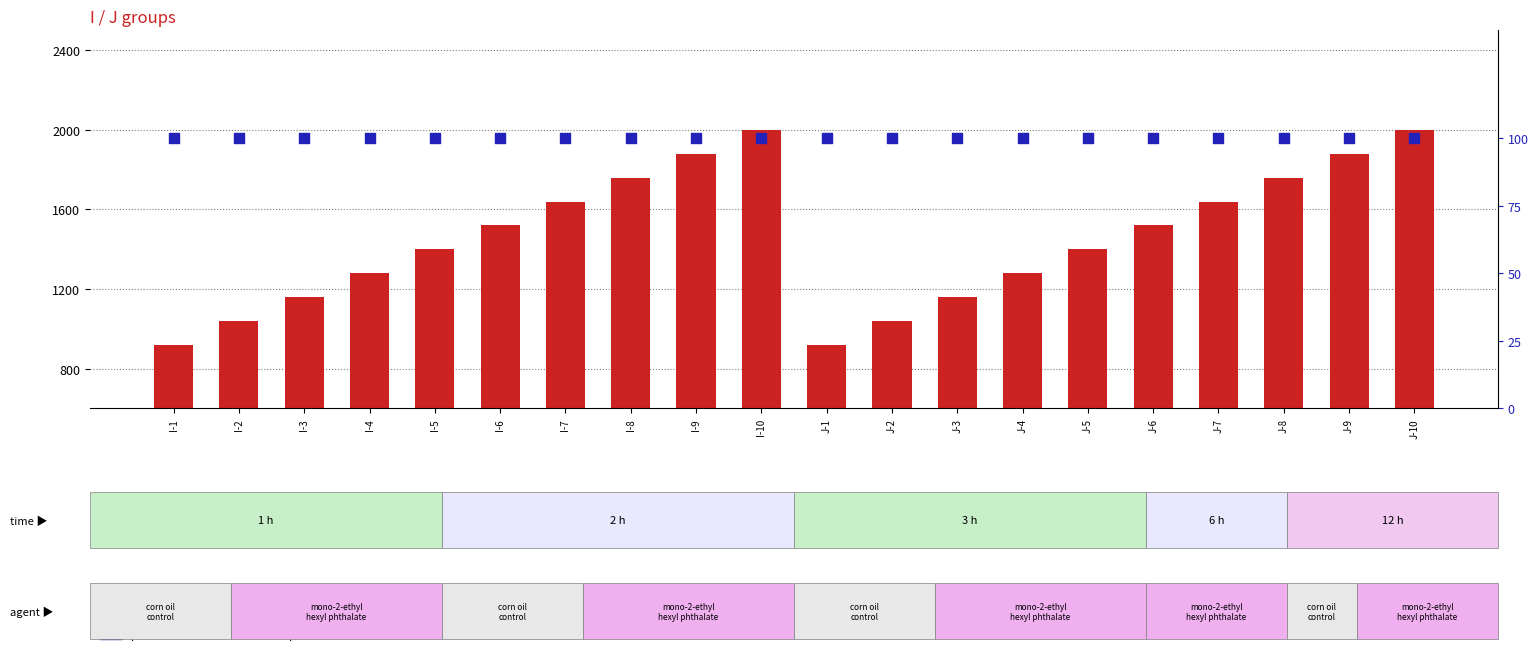

What is the total value across all series at J-2?

1140